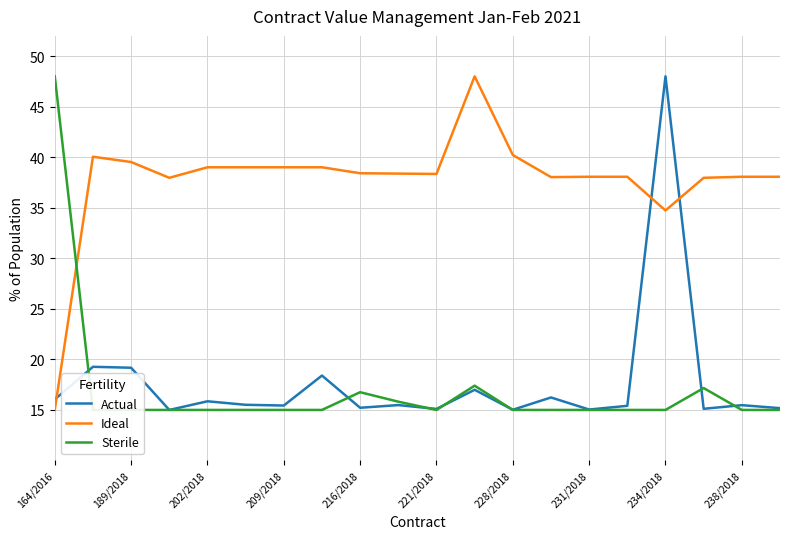

True or false: Actual has a value of 15.4 at 209/2018.

True